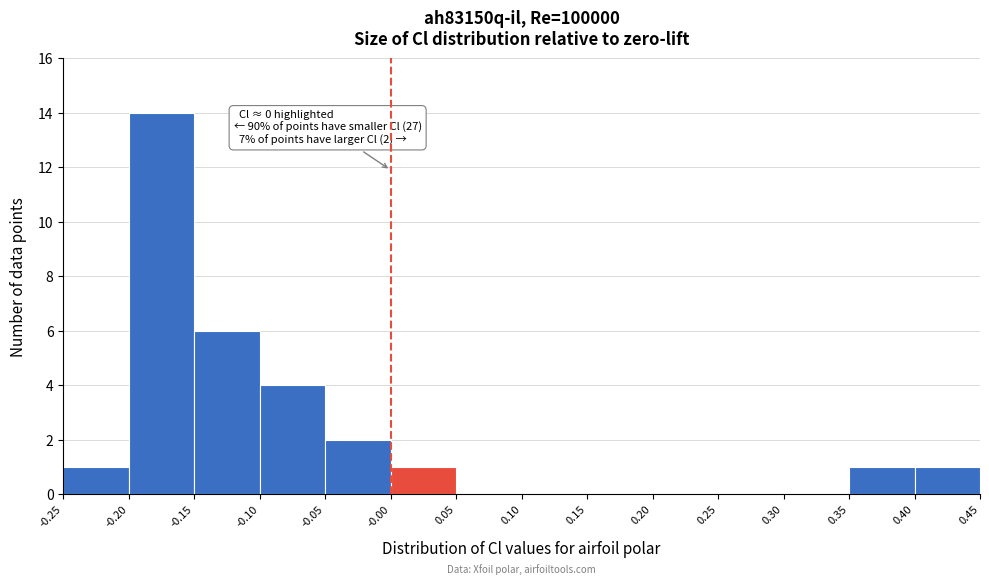

Over which range of the x-axis is the bar tallest?

-0.20 to -0.15